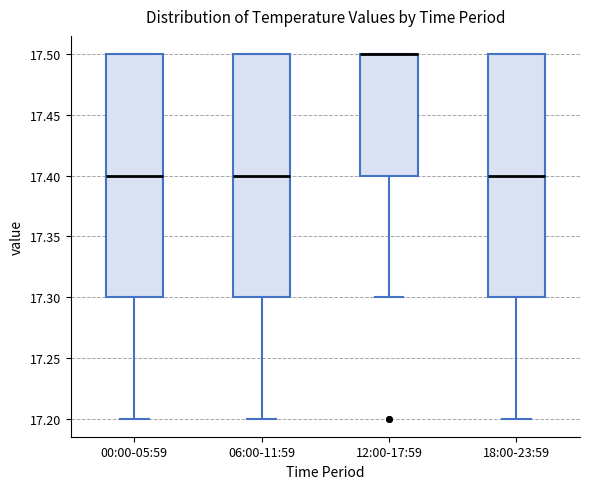

Reading left to right, read every box against the y-axis: the position of its median line, the range the box covers, and the ends of its whiskers. The values are not printed on the chart, so give them approximately, as read against the axis.

00:00-05:59: median 17.4, box 17.3 to 17.5, whiskers 17.2 to 17.5
06:00-11:59: median 17.4, box 17.3 to 17.5, whiskers 17.2 to 17.5
12:00-17:59: median 17.5 (drawn on the box's upper edge), box 17.4 to 17.5, whiskers 17.3 to 17.5
18:00-23:59: median 17.4, box 17.3 to 17.5, whiskers 17.2 to 17.5